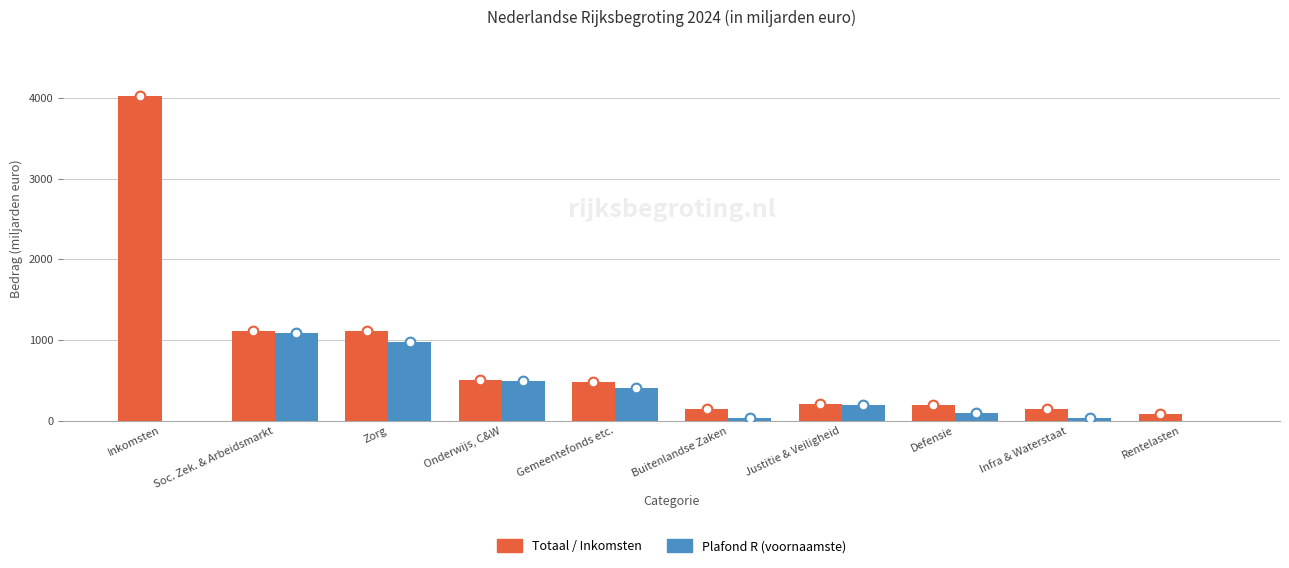

Is the value of Plafond R (voornaamste) at Soc. Zek. & Arbeidsmarkt greater than the value of Totaal / Inkomsten at Gemeentefonds etc.?

Yes